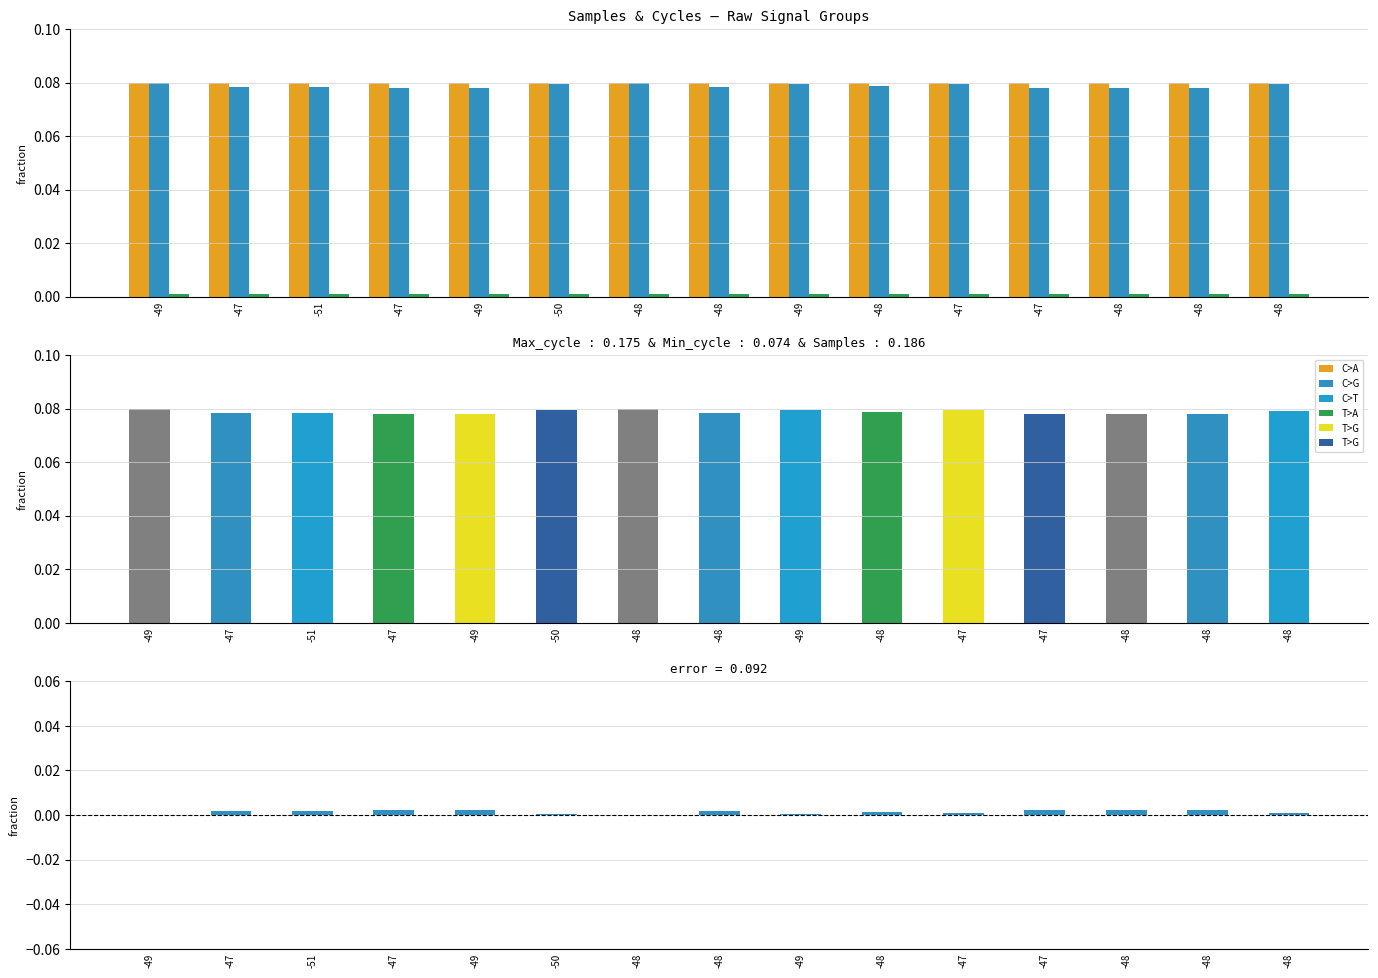

At which label is Max_cycle closest to 0?

-47